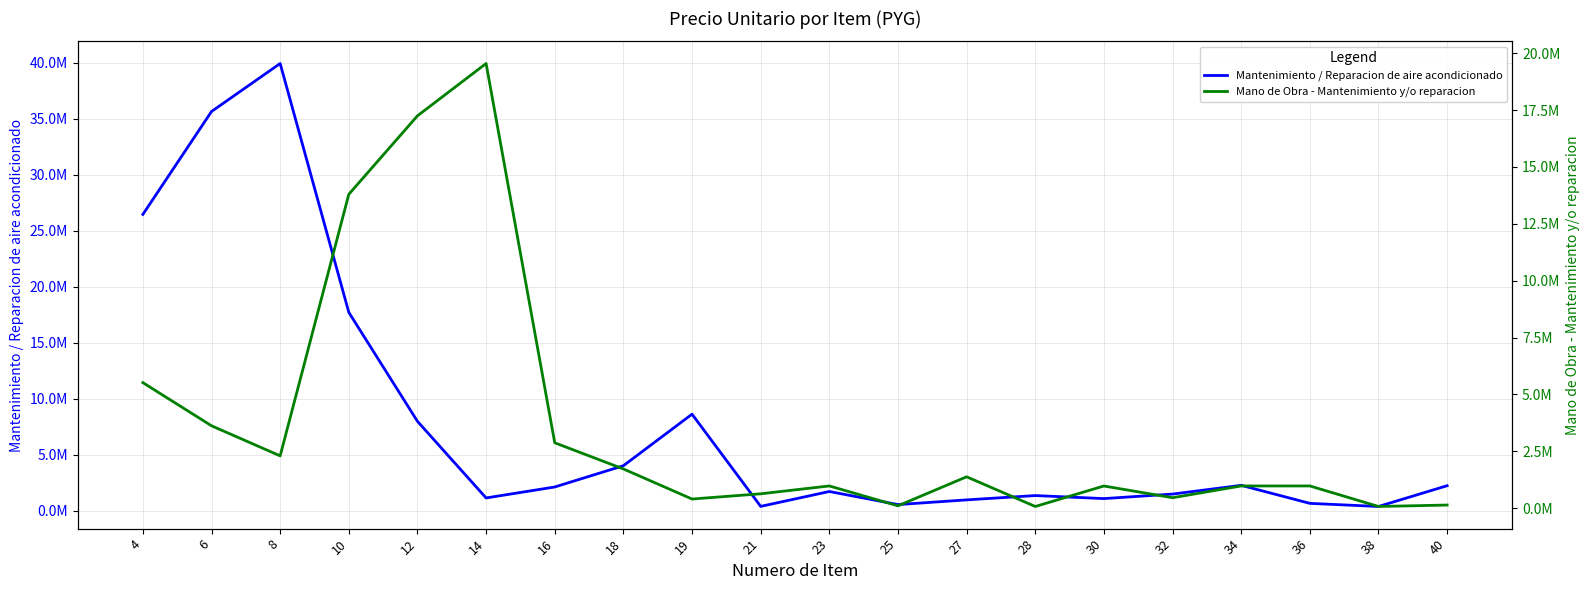

What is the value of the Mano de Obra - Mantenimiento y/o reparacion point at the 15th from the left?

975500